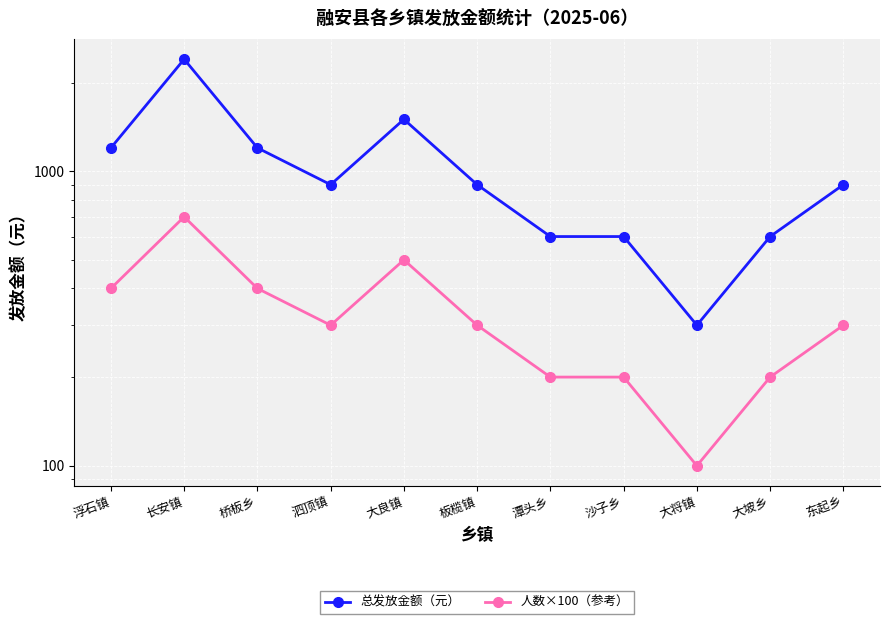

Which series changed the most between 长安镇 and 大坡乡?

总发放金额（元）